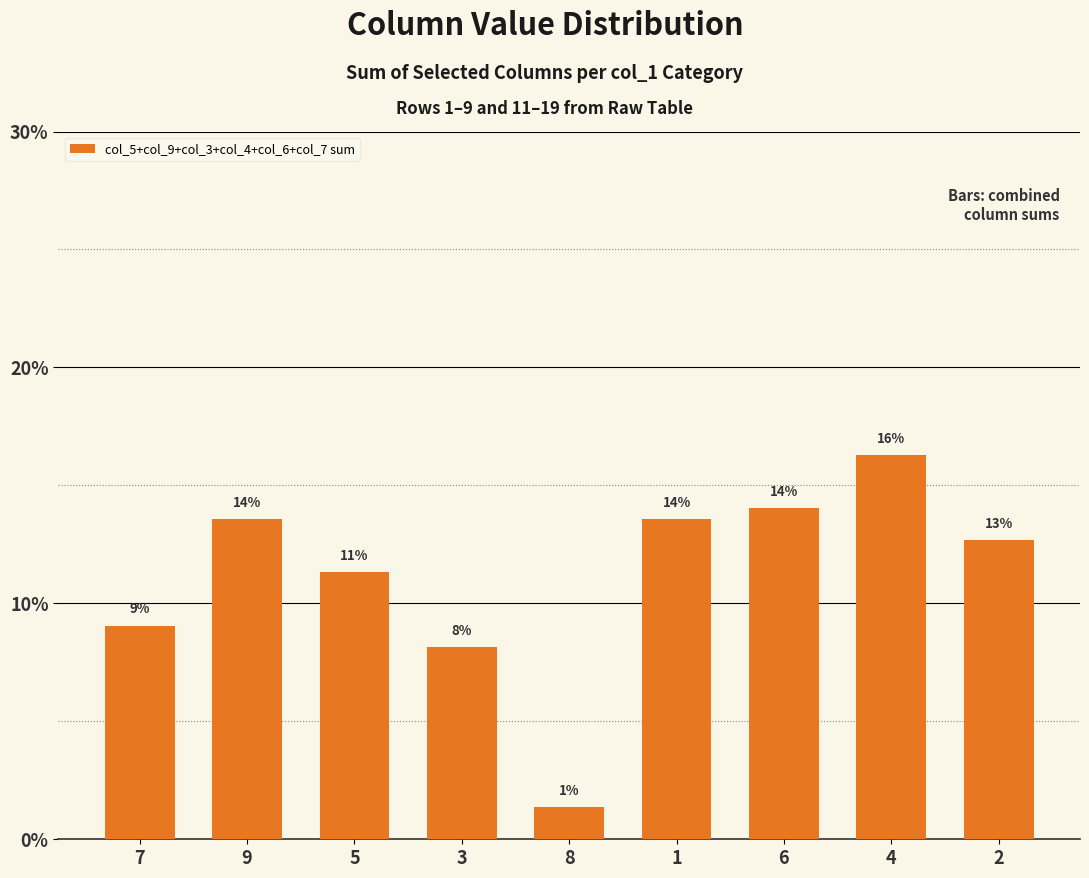

How many bars are there in total?

9